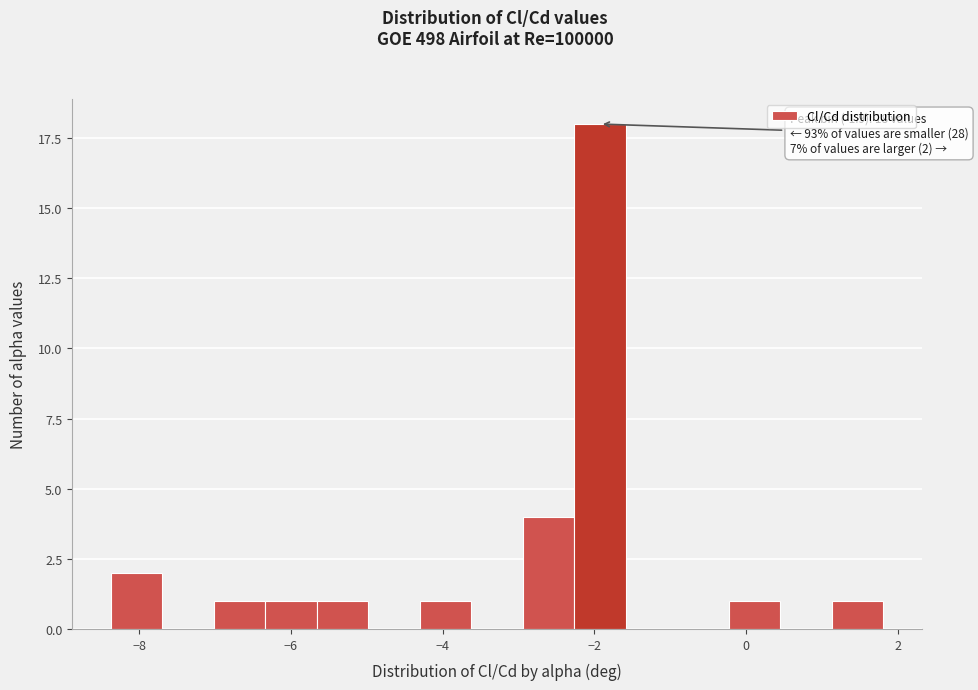

Read against the x-axis, roughly where is the centre of the tallest bar?

-2.0